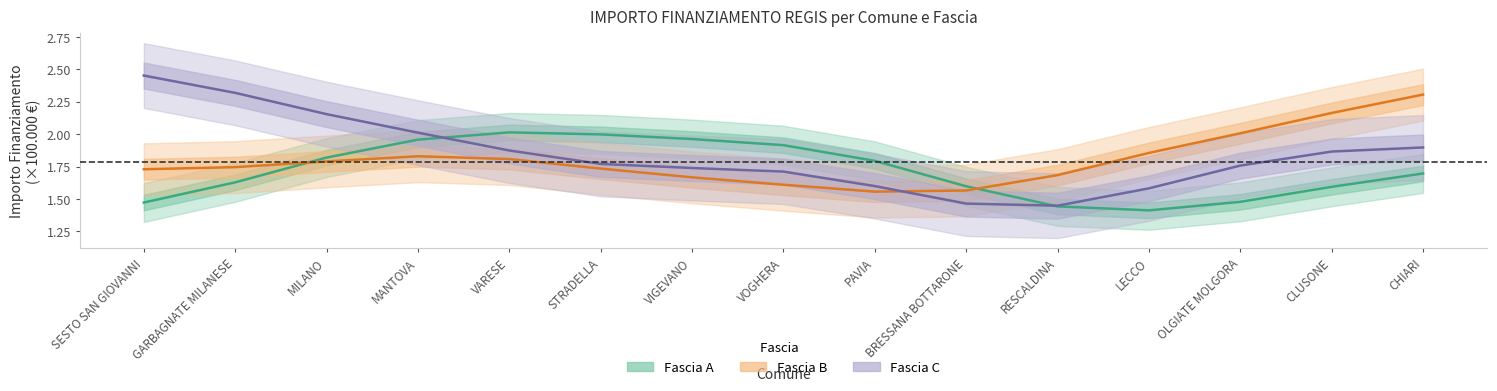

At how many categories does at least one series exceed 2?

8